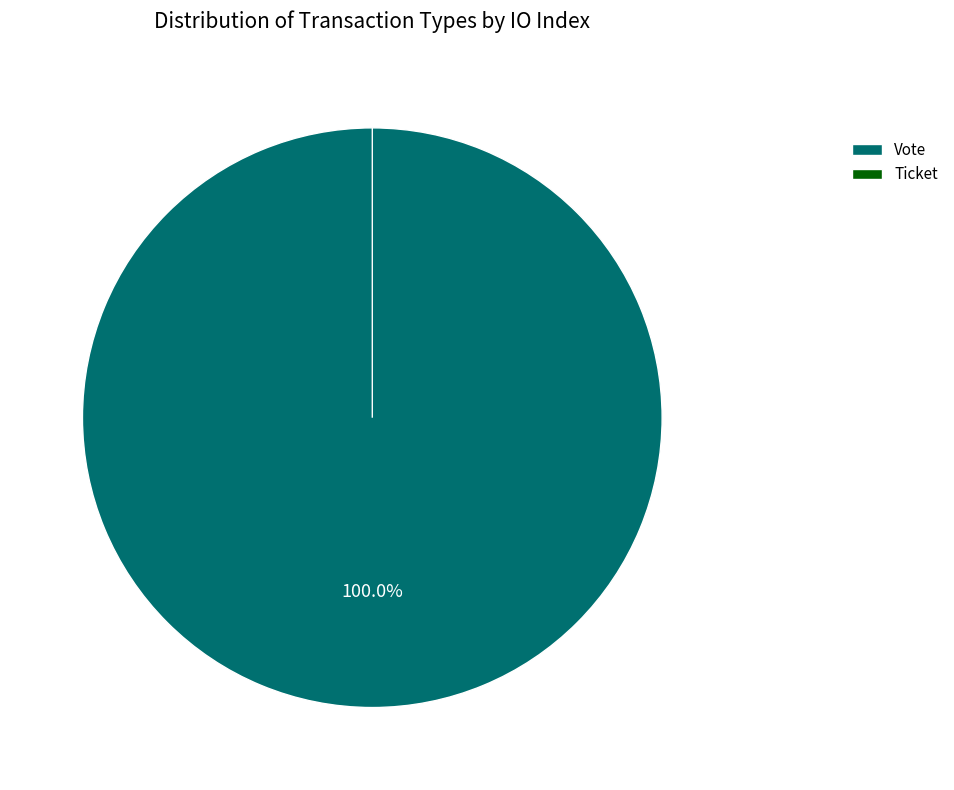

Which category has the biggest portion of the pie?

Vote